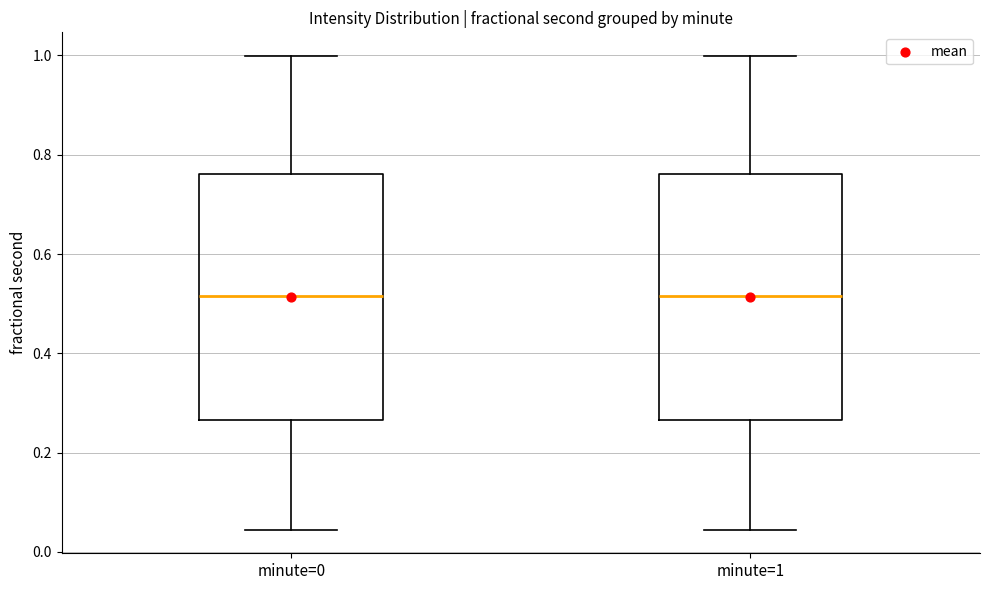

Reading left to right, transcribe this box plot: for each box, give where its median line is, the range the box spans, and where its two whiskers end, as read against the y-axis. The values are not printed on the chart, so give them approximately, as read against the axis.

minute=0: median 0.52, box 0.26 to 0.76, whiskers 0.04 to 1.00
minute=1: median 0.52, box 0.26 to 0.76, whiskers 0.04 to 1.00